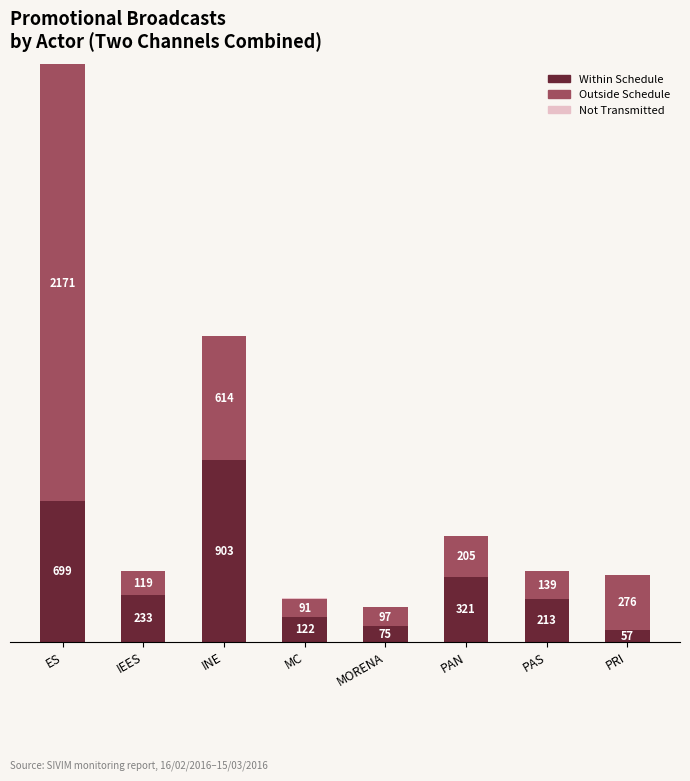

Where does the Within Schedule series first go above 233?

ES